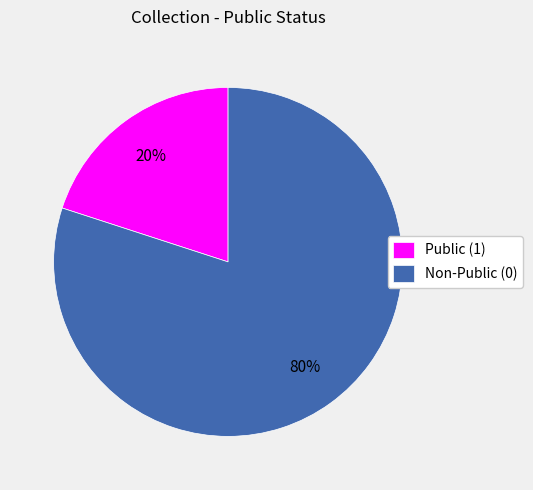

Which has a higher value, Public (1) or Non-Public (0)?

Non-Public (0)